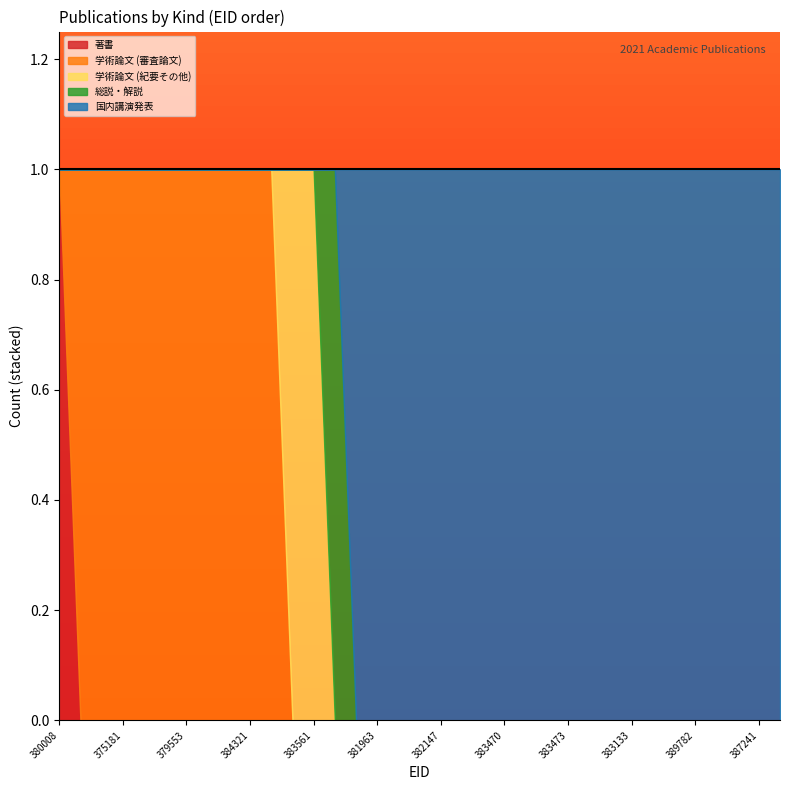

How many lines are shown in the chart?

5